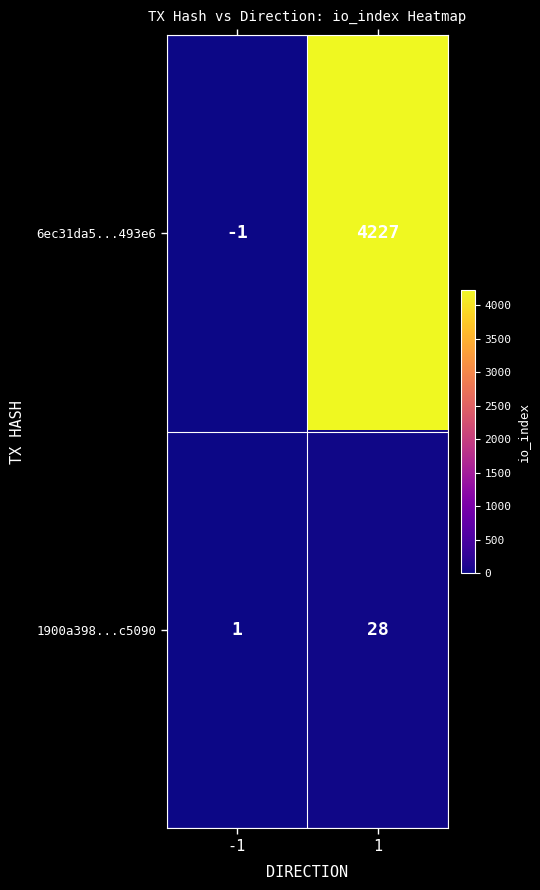

Read the 1900a398...c5090 value at 1.

28